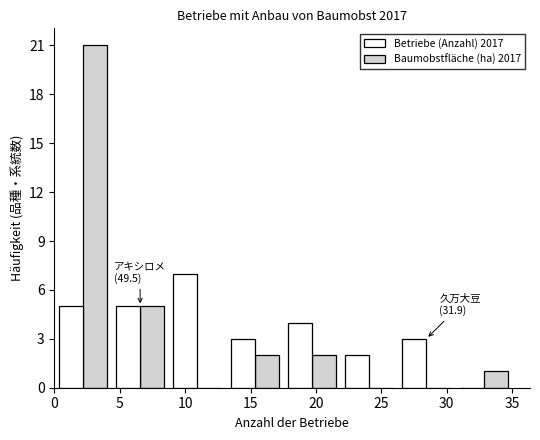

In the Baumobstfläche (ha) 2017 series, which range on the x-axis has the tallest bar?

0.0 to 4.5